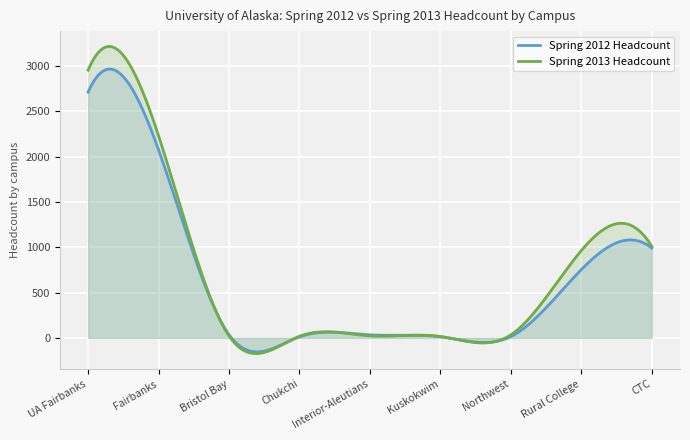

Reading left to right, what are all the values shown in this chart?

Spring 2012 Headcount: UA Fairbanks=2711	Fairbanks=2074	Bristol Bay=35	Chukchi=11	Interior-Aleutians=33	Kuskokwim=12	Northwest=14	Rural College=753	CTC=990
Spring 2013 Headcount: UA Fairbanks=2952	Fairbanks=2229	Bristol Bay=21	Chukchi=17	Interior-Aleutians=22	Kuskokwim=15	Northwest=33	Rural College=963	CTC=1008